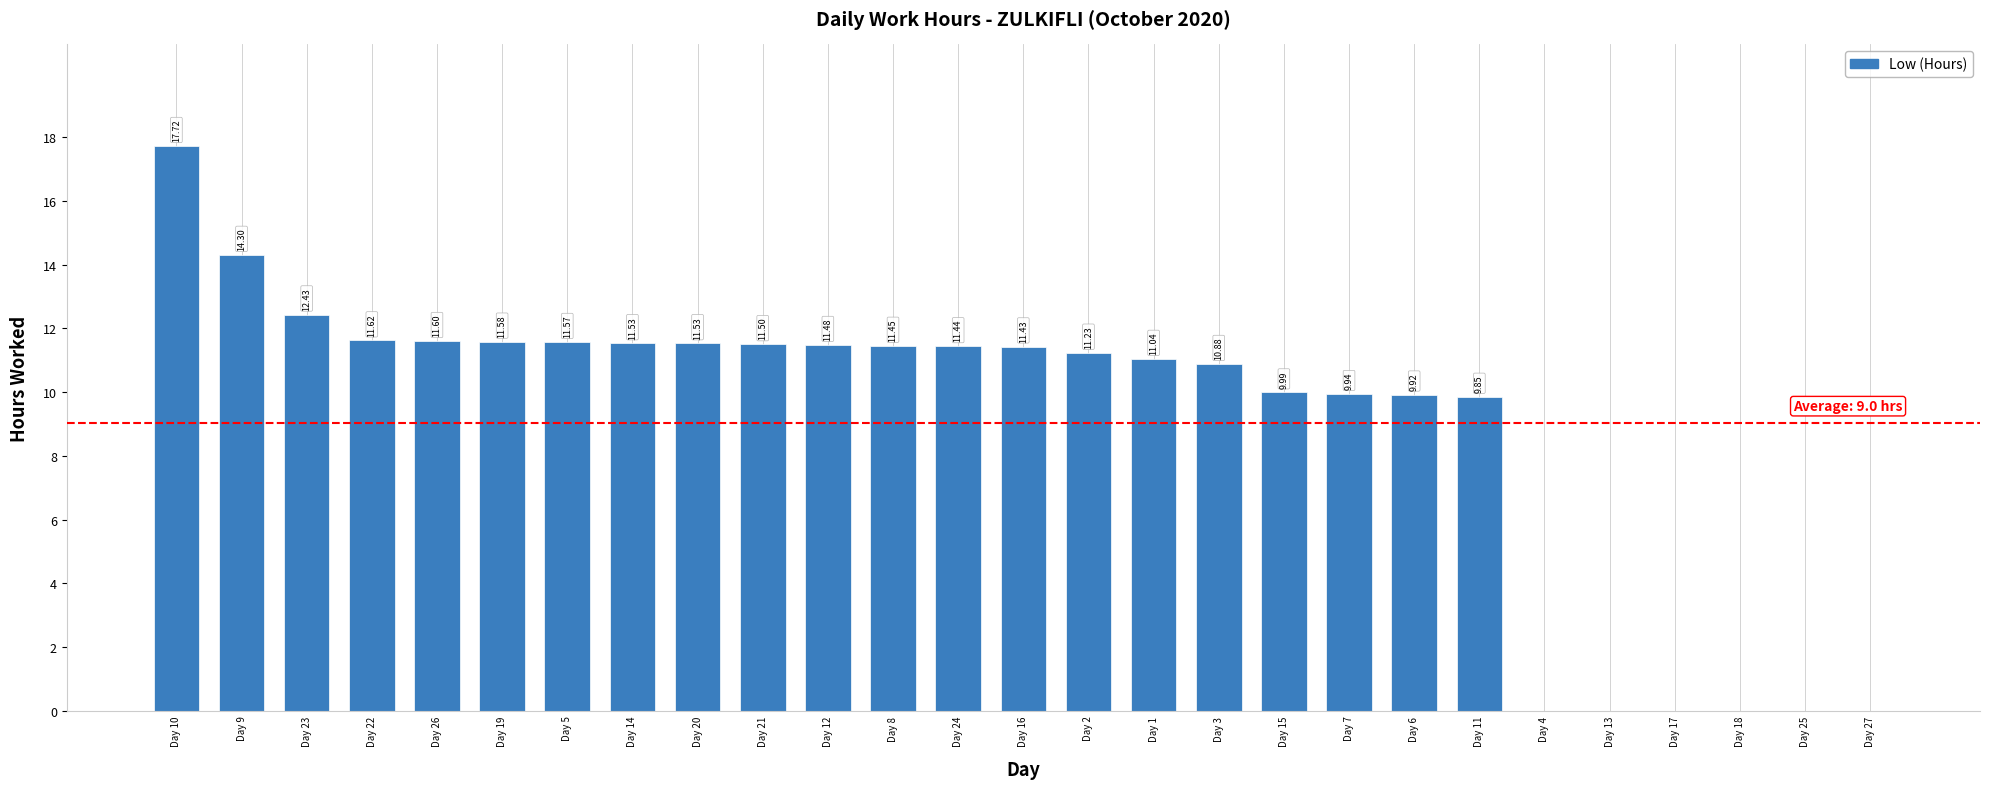

What is the change in value from Day 20 to Day 13?

-11.5